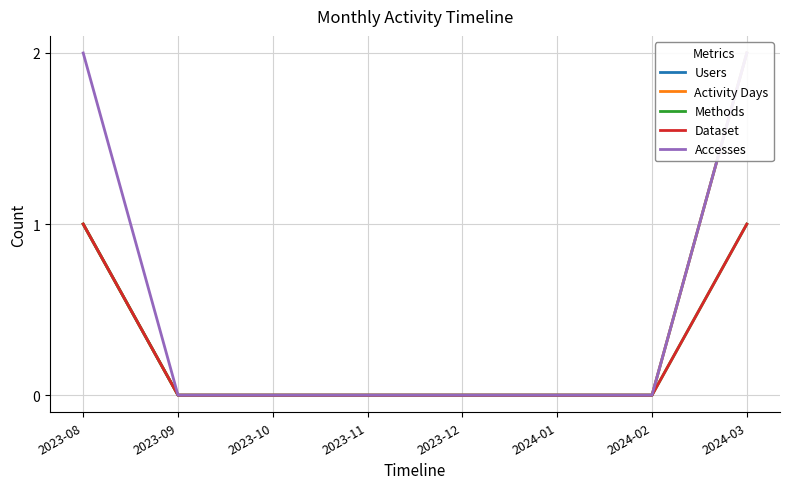

Rank the series at 2023-12 from highest to lowest value.

Users, Activity Days, Methods, Dataset, Accesses